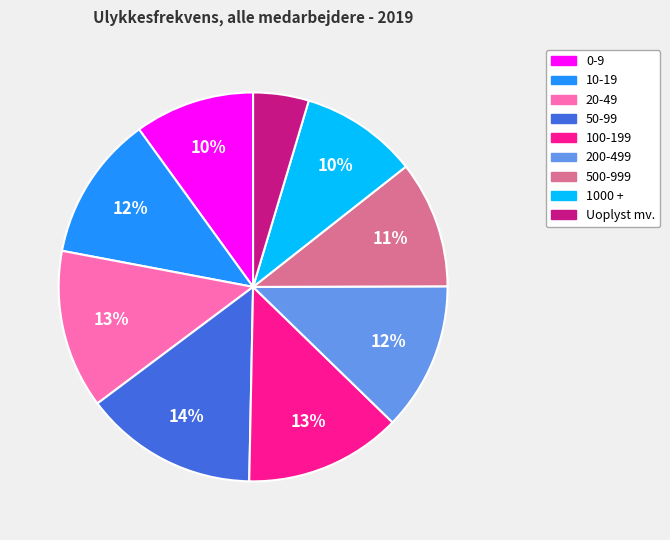

To the nearest percent, what percentage of the pie is 0-9?

10%